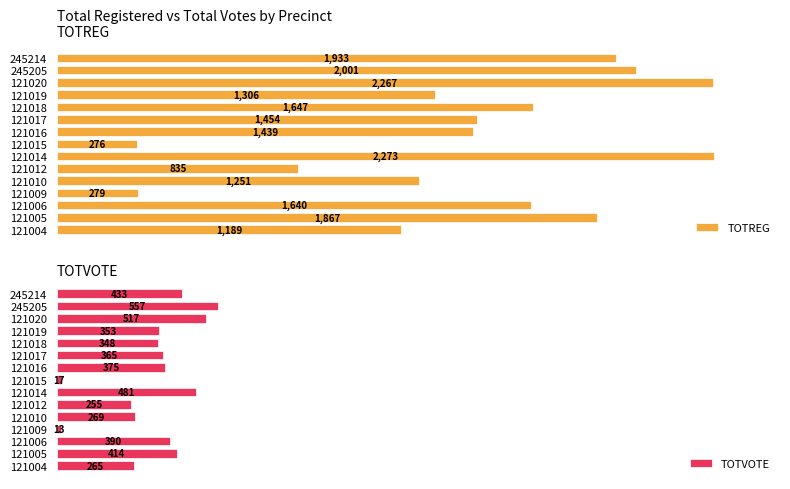

How many groups of bars are there?

15